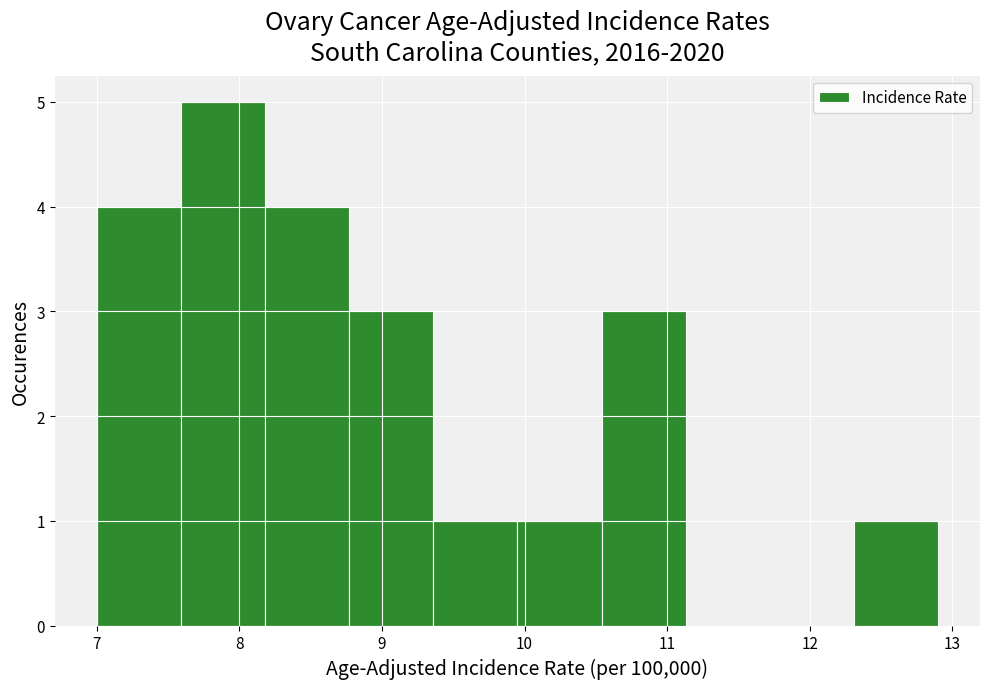

Reading left to right, transcribe this chart: for each bar, give the range it covers on the x-axis and its height. Neither the bar edges nor the heights are printed on the chart, so give them approximately, as read against the axes.

7.00 to 7.59: 4
7.59 to 8.18: 5
8.18 to 8.77: 4
8.77 to 9.36: 3
9.36 to 9.95: 1
9.95 to 10.54: 1
10.54 to 11.13: 3
11.13 to 11.72: 0
11.72 to 12.31: 0
12.31 to 12.90: 1